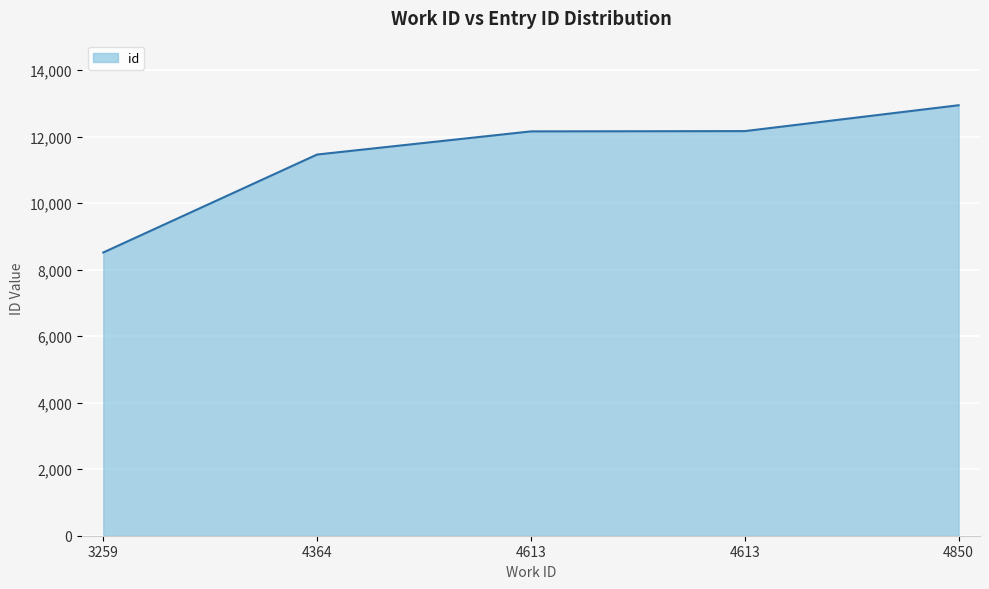

Where is the data nearest to the value 10730?

4364